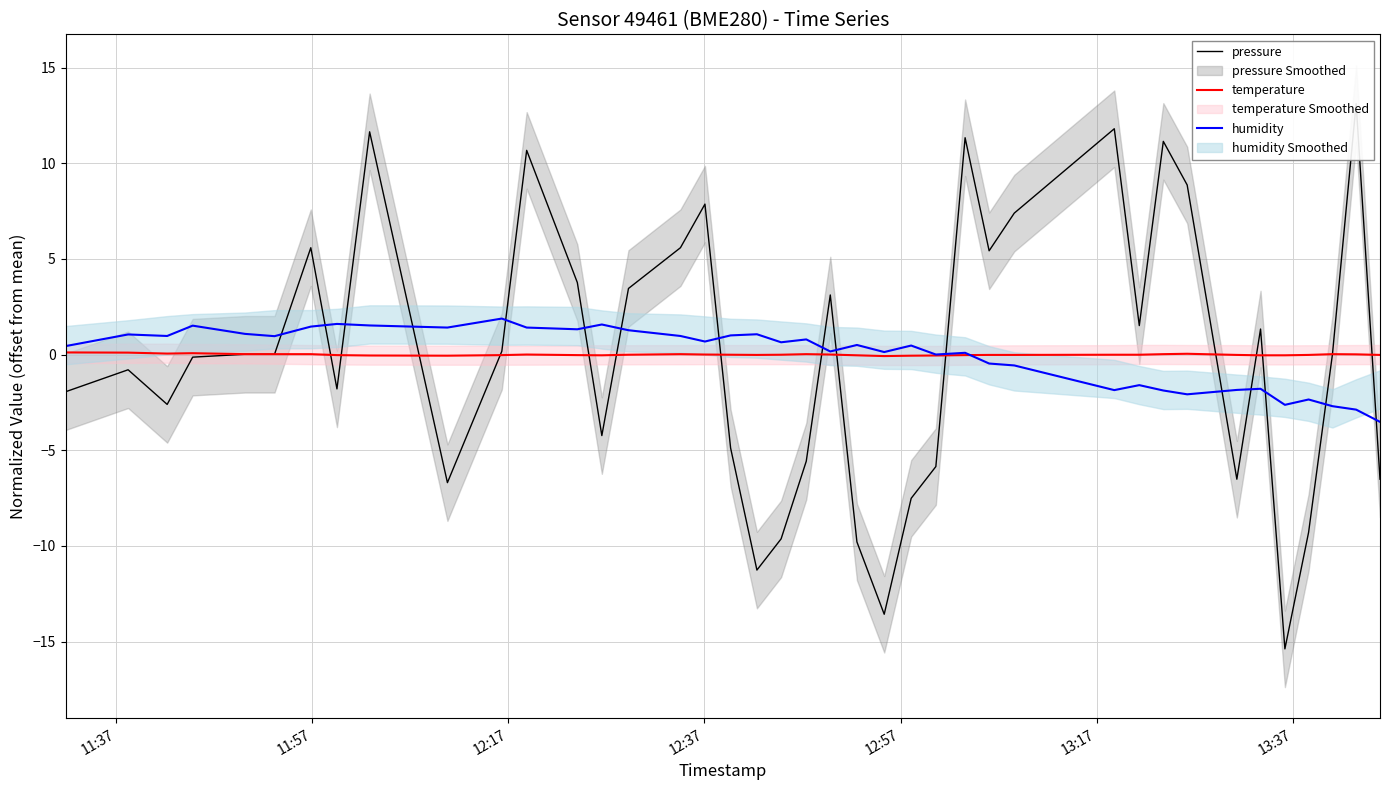

What is the highest value of the humidity series?

1.9